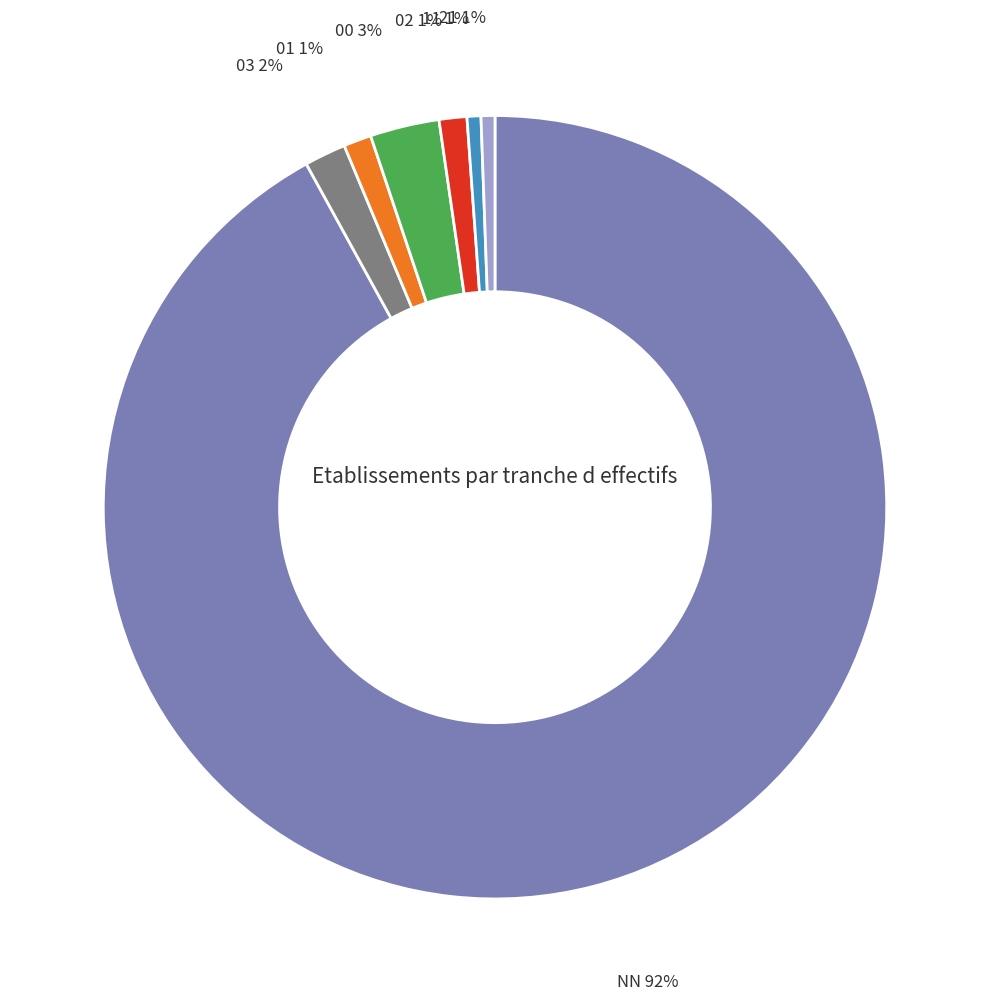

Is the sum of 11 and 03 greater than half?

No